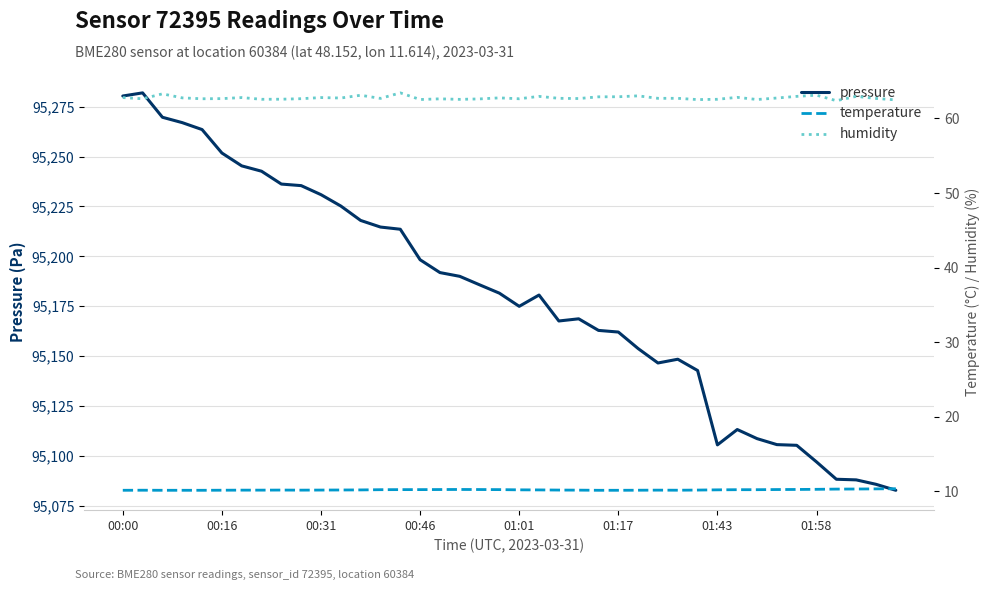

What is the lowest value of the pressure series?

95082.8